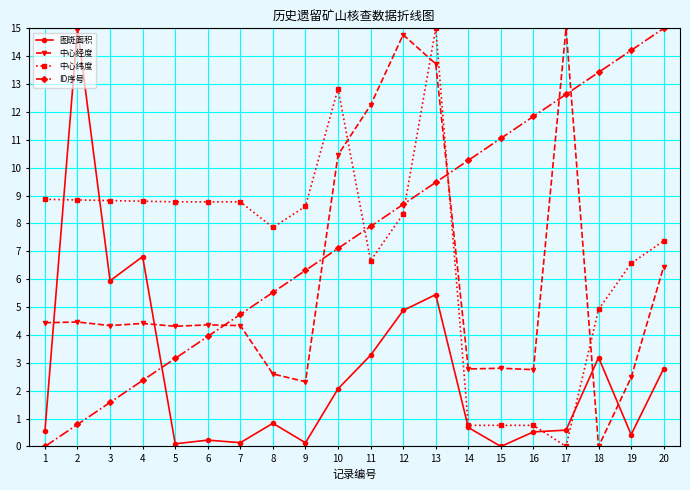

Where is 图斑面积 nearest to the value 7?

4